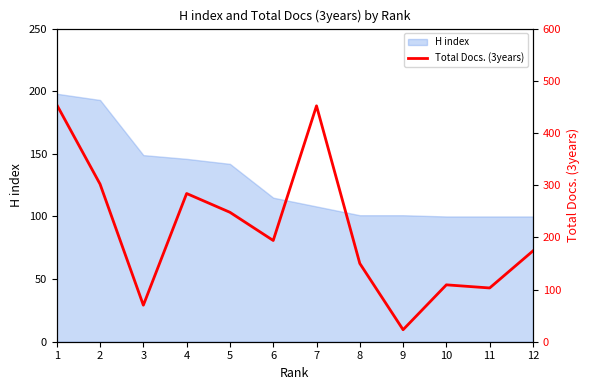

How many values exceed 194?

5